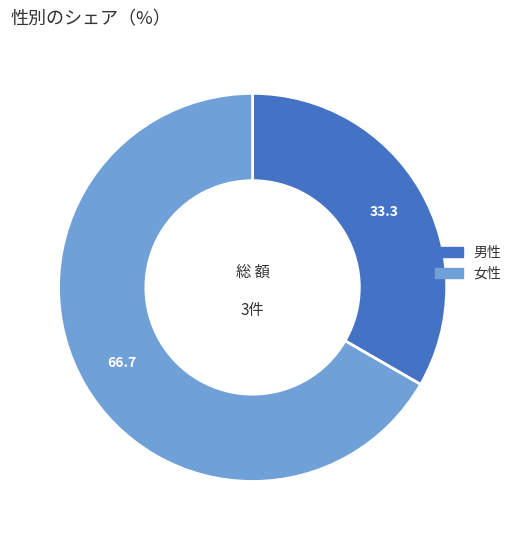

Is it true that 女性 is 52% of the pie?

False